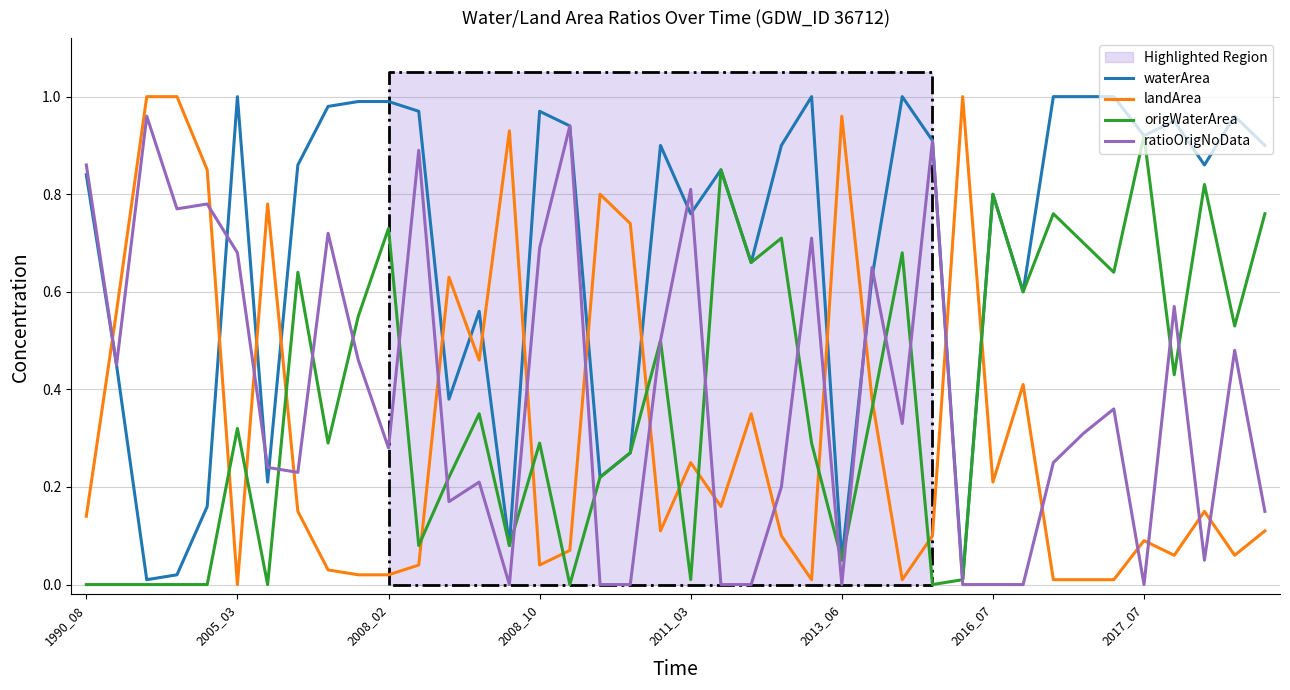

Which series ends up on top after the final intersection of origWaterArea and ratioOrigNoData?

origWaterArea